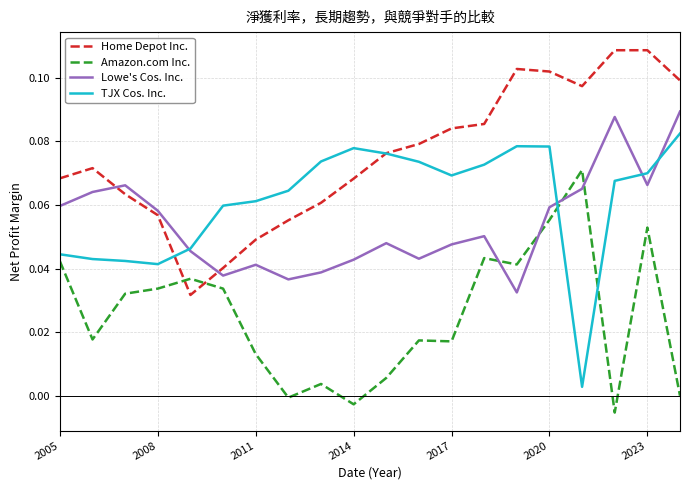

Which series has the largest total across all categories?

Home Depot Inc.